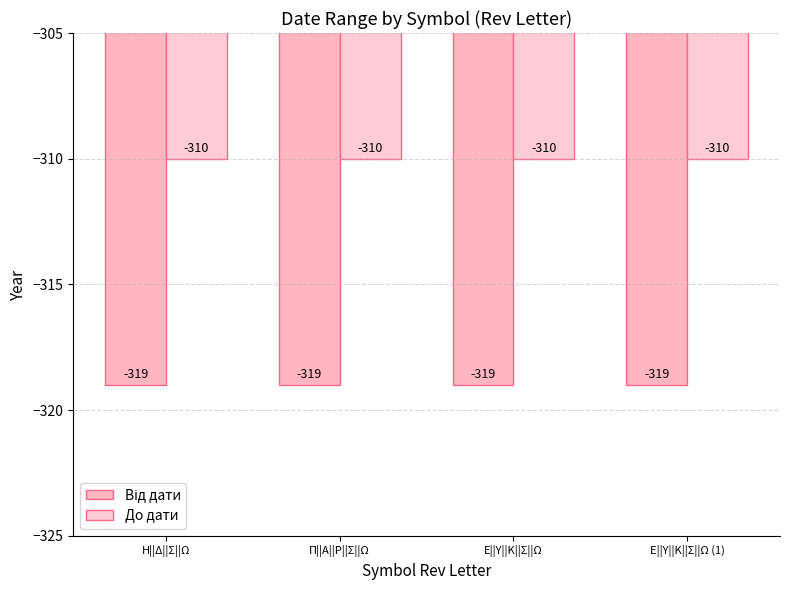

At which category is the sum across all series the highest?

Η||Δ||Σ||Ω